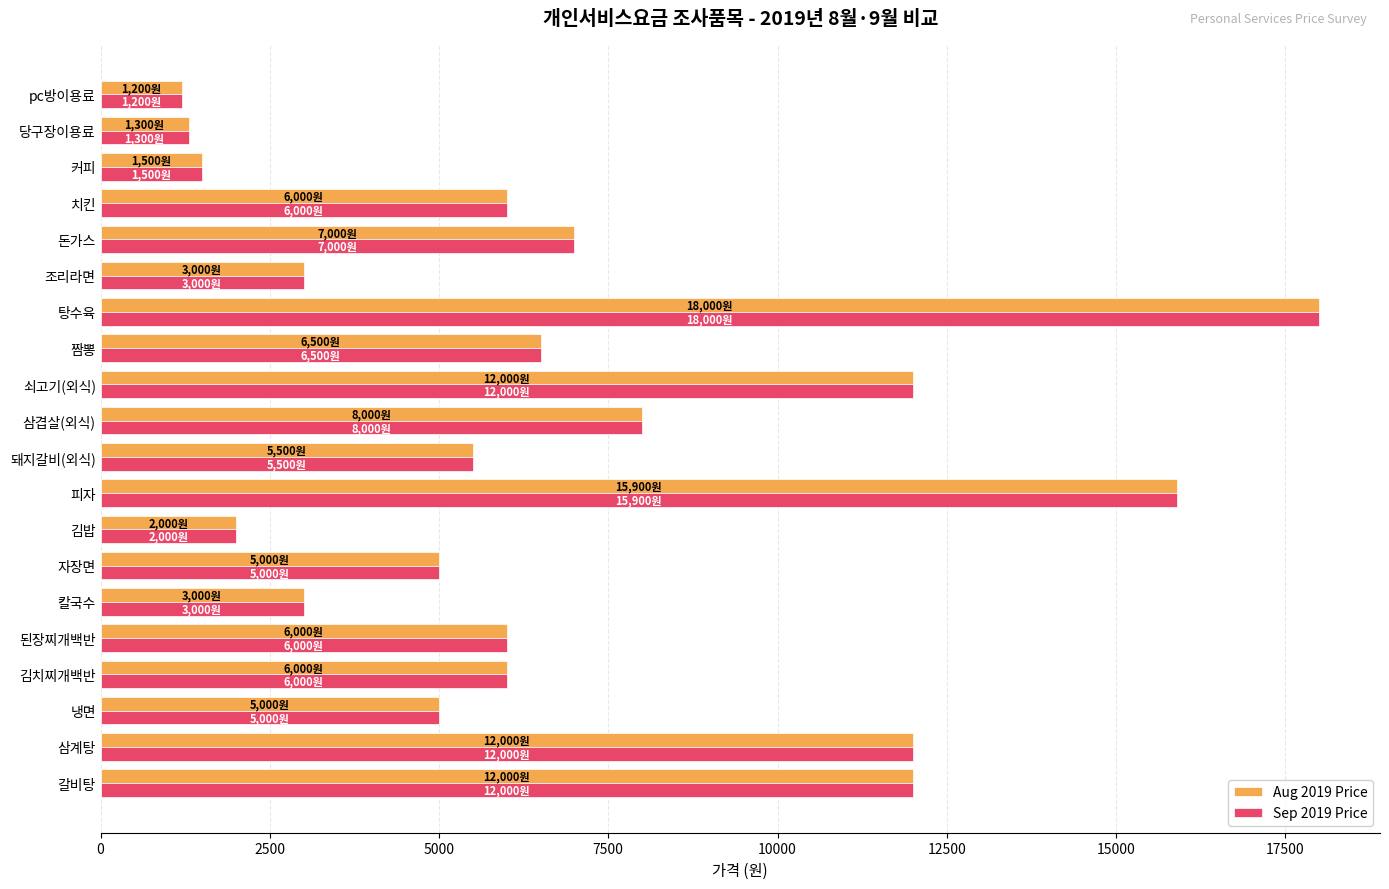

What is the total value across all series at 칼국수?

6000